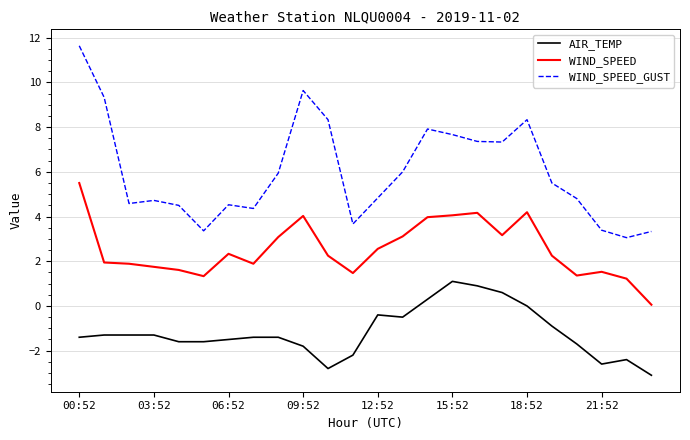

List the series in order of their peak value, highest first.

WIND_SPEED_GUST, WIND_SPEED, AIR_TEMP